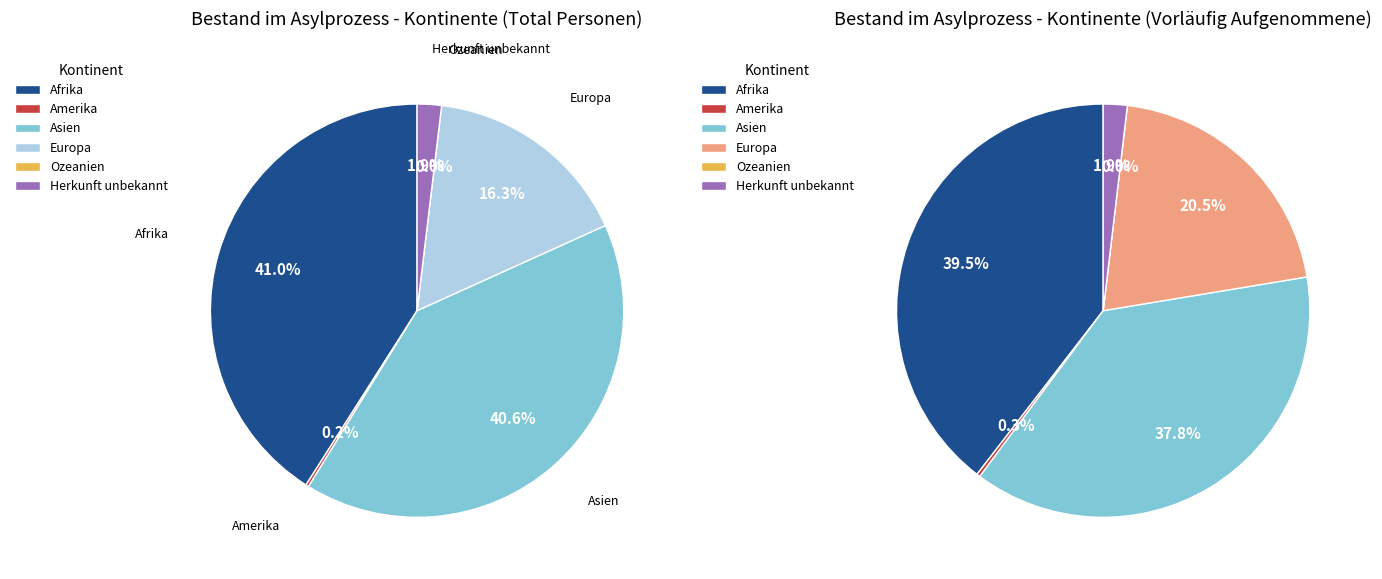

How many segments does this pie chart have?

6